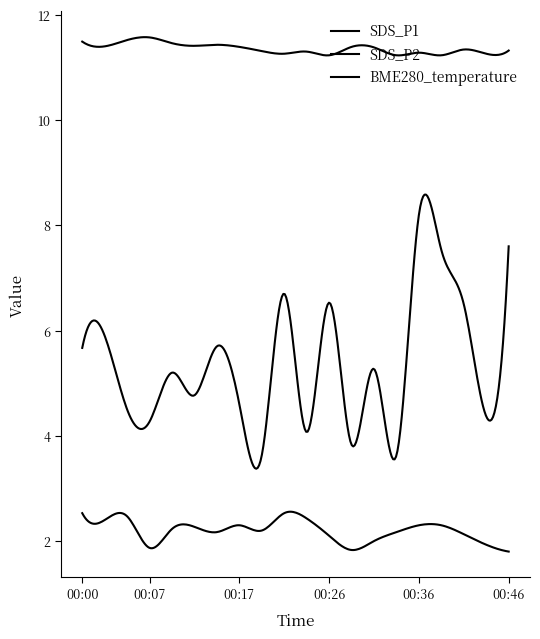

How many lines are shown in the chart?

3